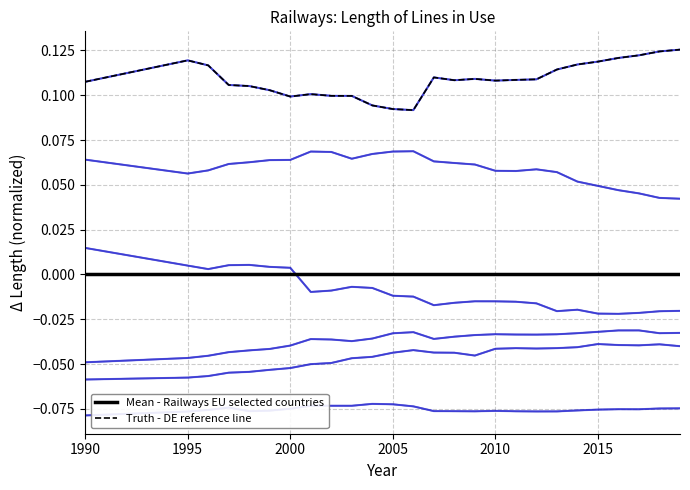

What is the greatest value displayed?

0.1